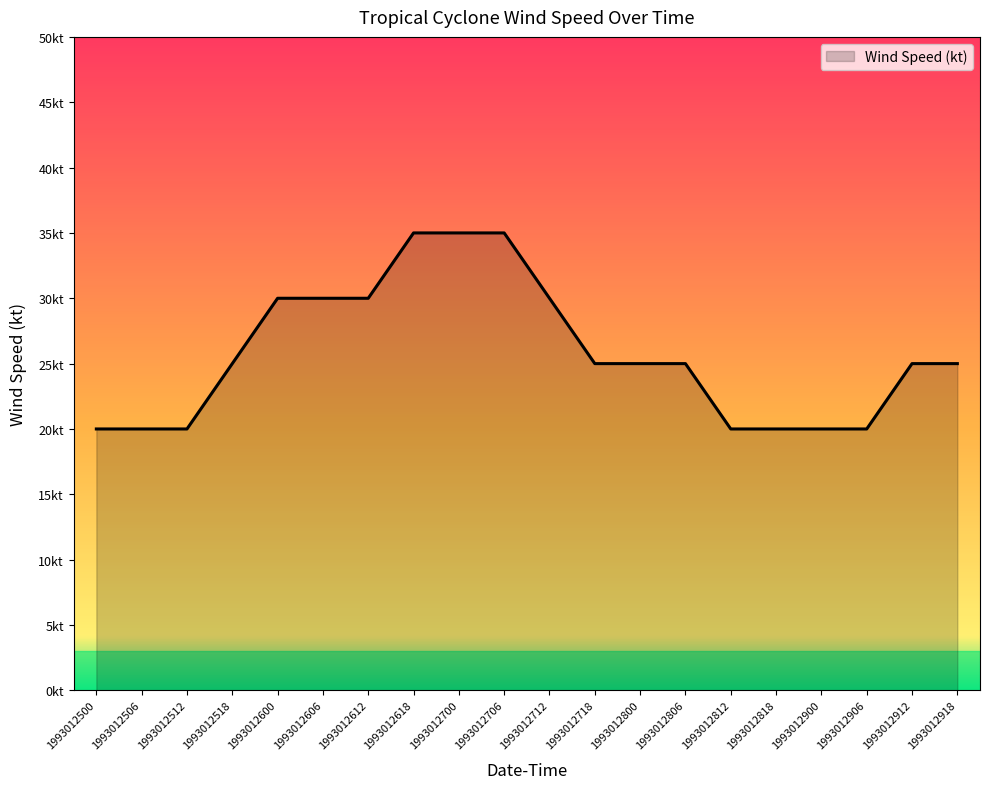

Rank the categories by value from highest to lowest.

1993012618, 1993012700, 1993012706, 1993012600, 1993012606, 1993012612, 1993012712, 1993012518, 1993012718, 1993012800, 1993012806, 1993012912, 1993012918, 1993012500, 1993012506, 1993012512, 1993012812, 1993012818, 1993012900, 1993012906